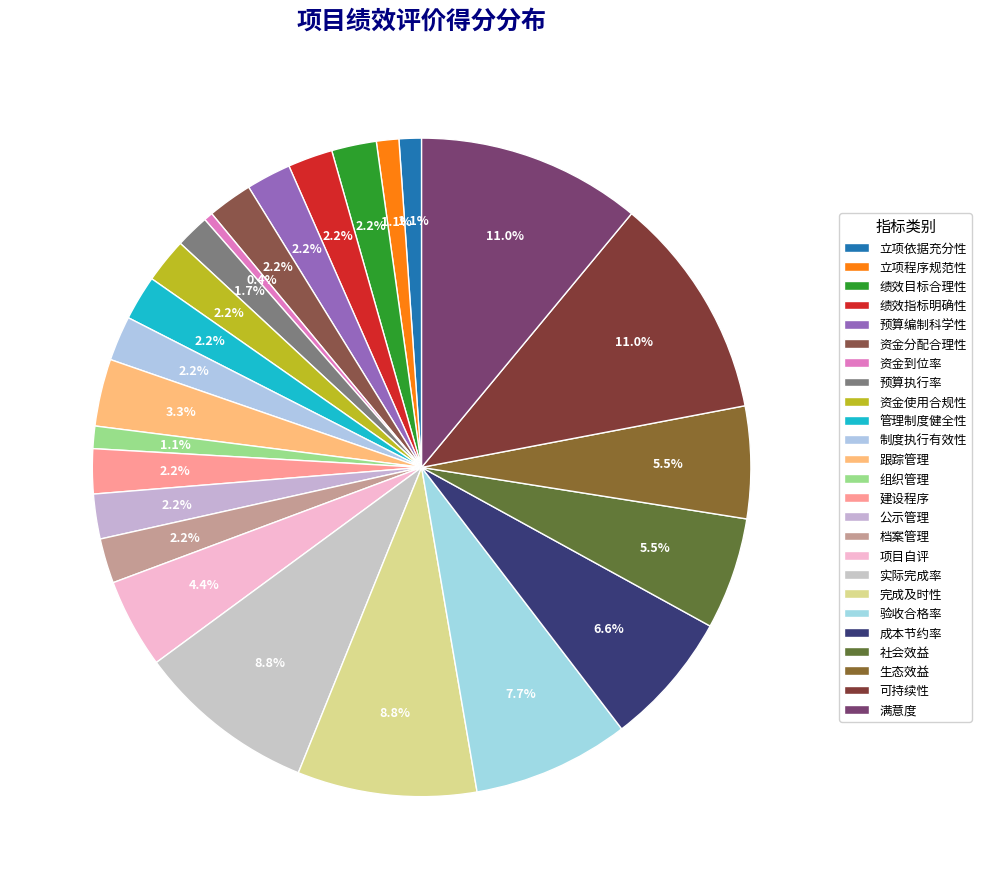

How many slices are in this pie chart?

25